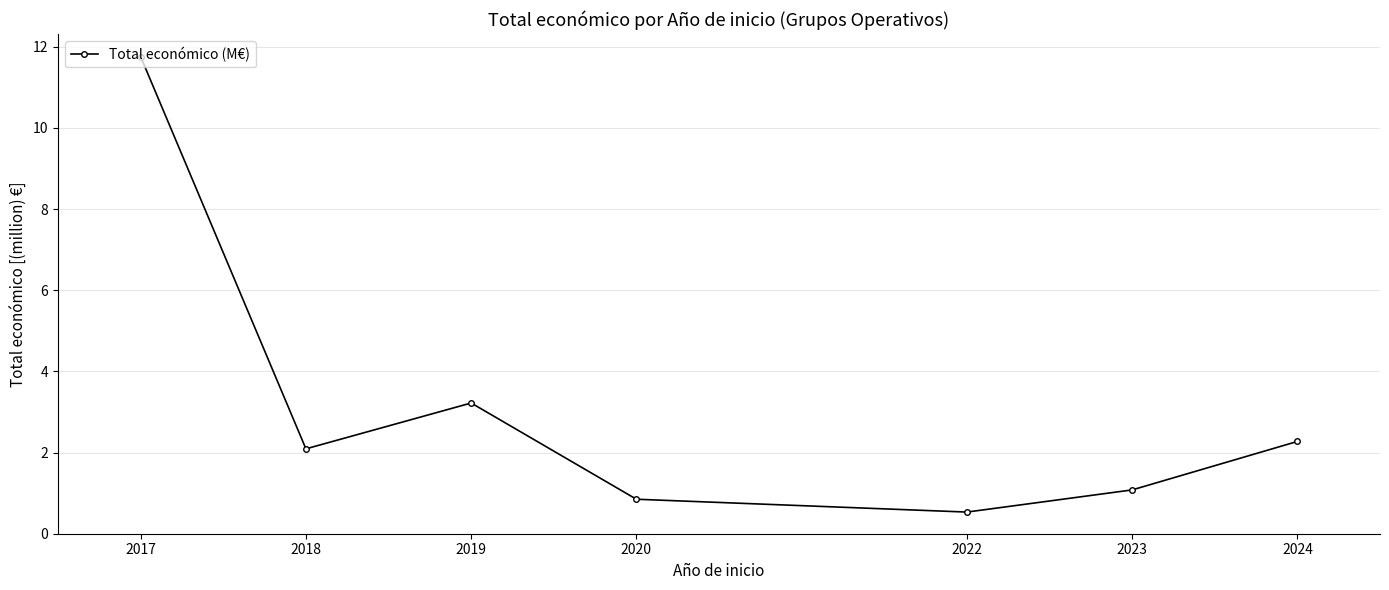

How many interior local peaks (higher than both neighbors) does the data have?

1